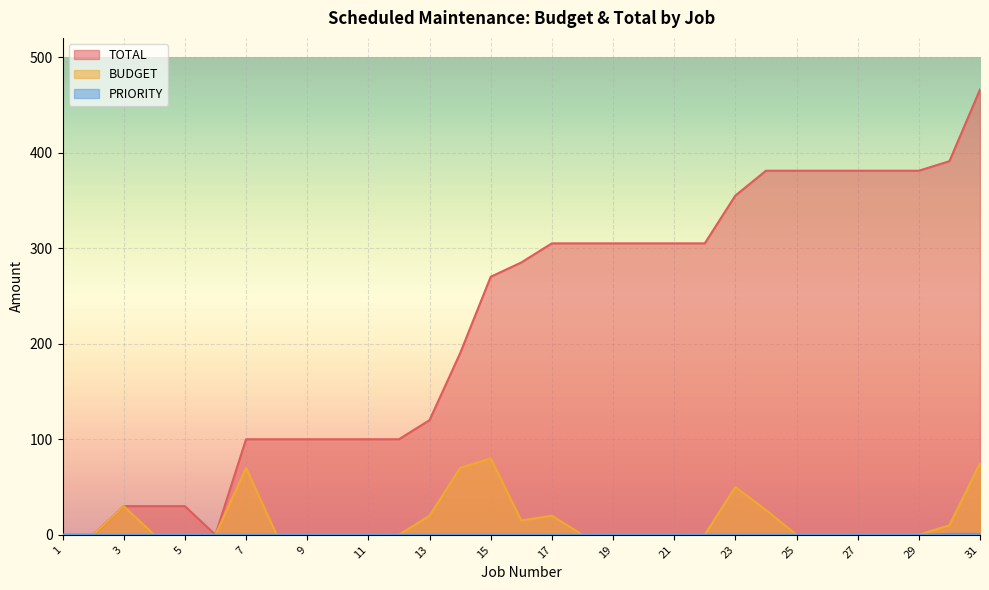

True or false: PRIORITY and BUDGET cross at least once.

False